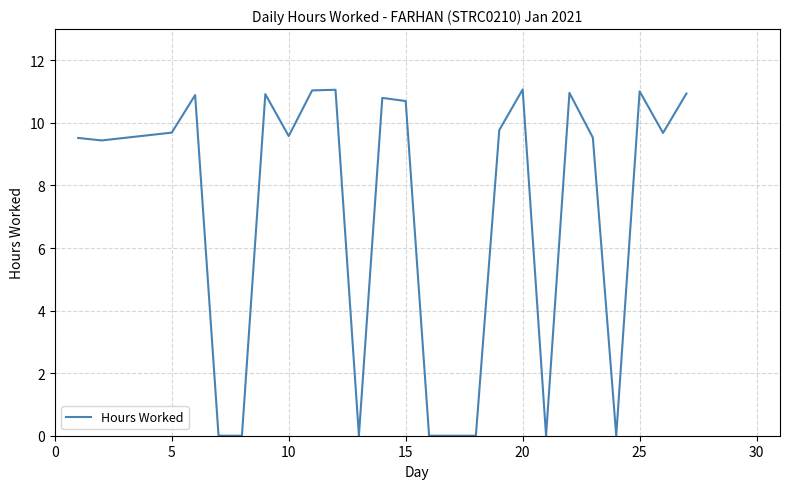

What is the average value?

7.4